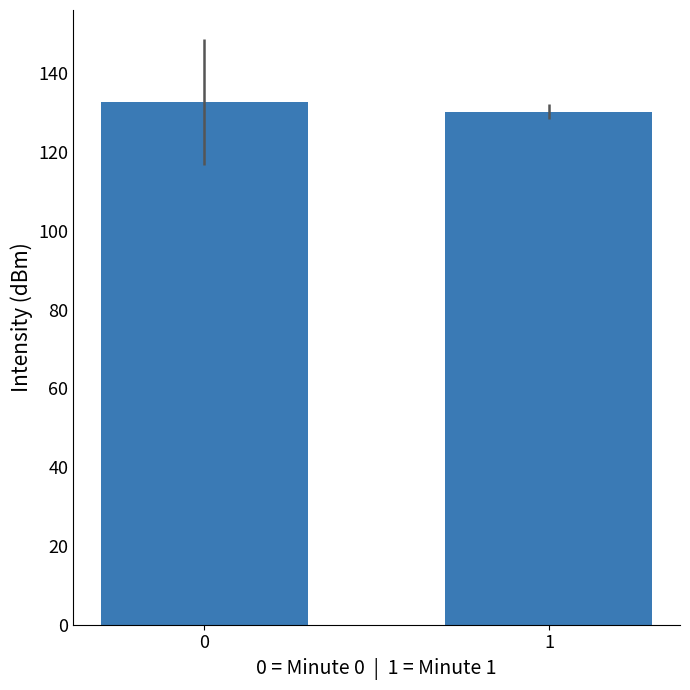

What is the difference between the values at 1 and 0?

2.5